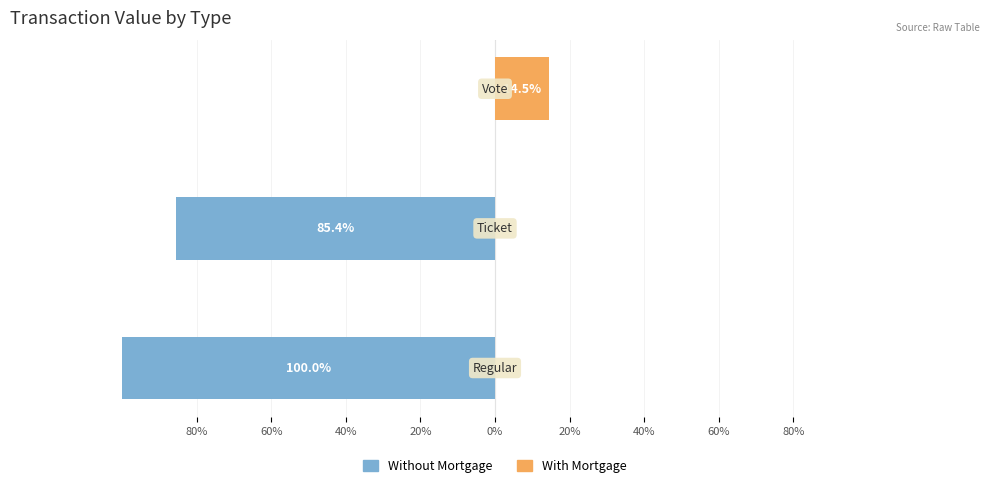

Which series has the largest range (max minus min)?

Without Mortgage